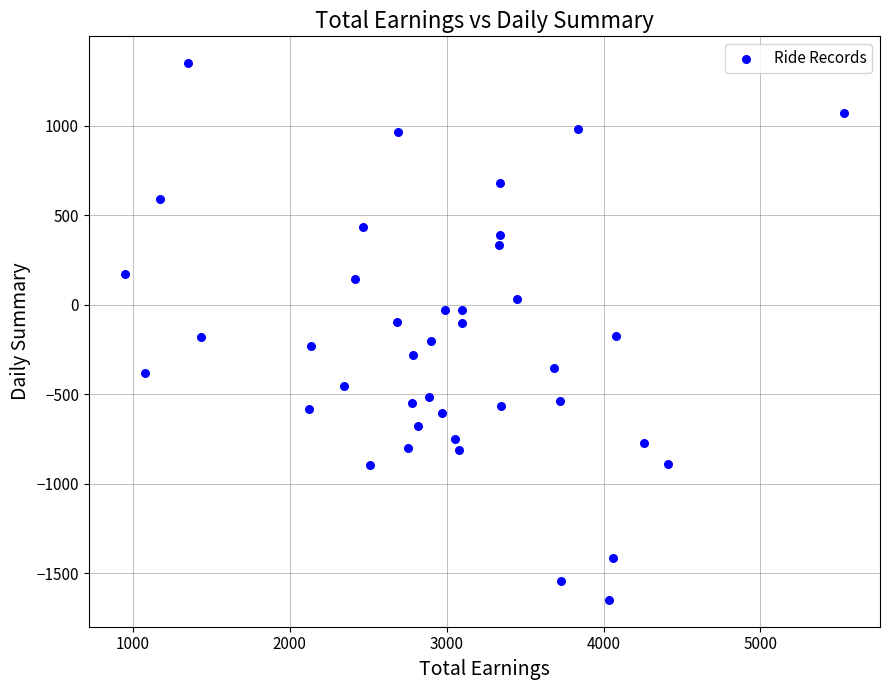

What is the range of X values (max minus min)?

4585.3